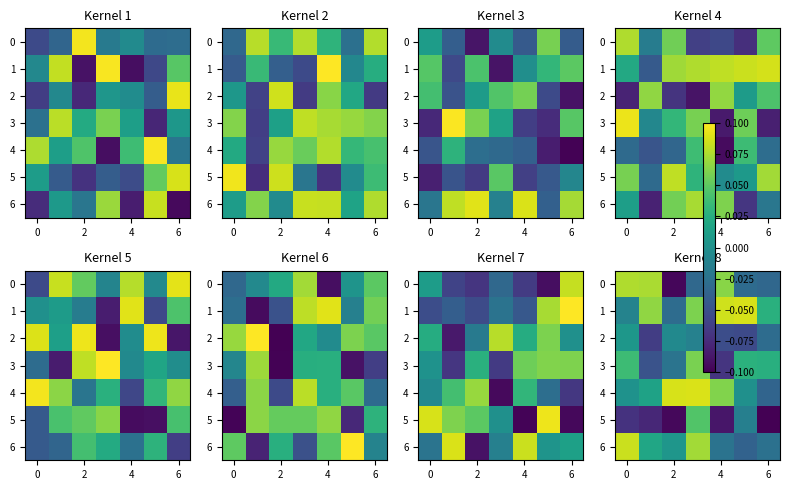

How many values in the 5 series are below 0?

6